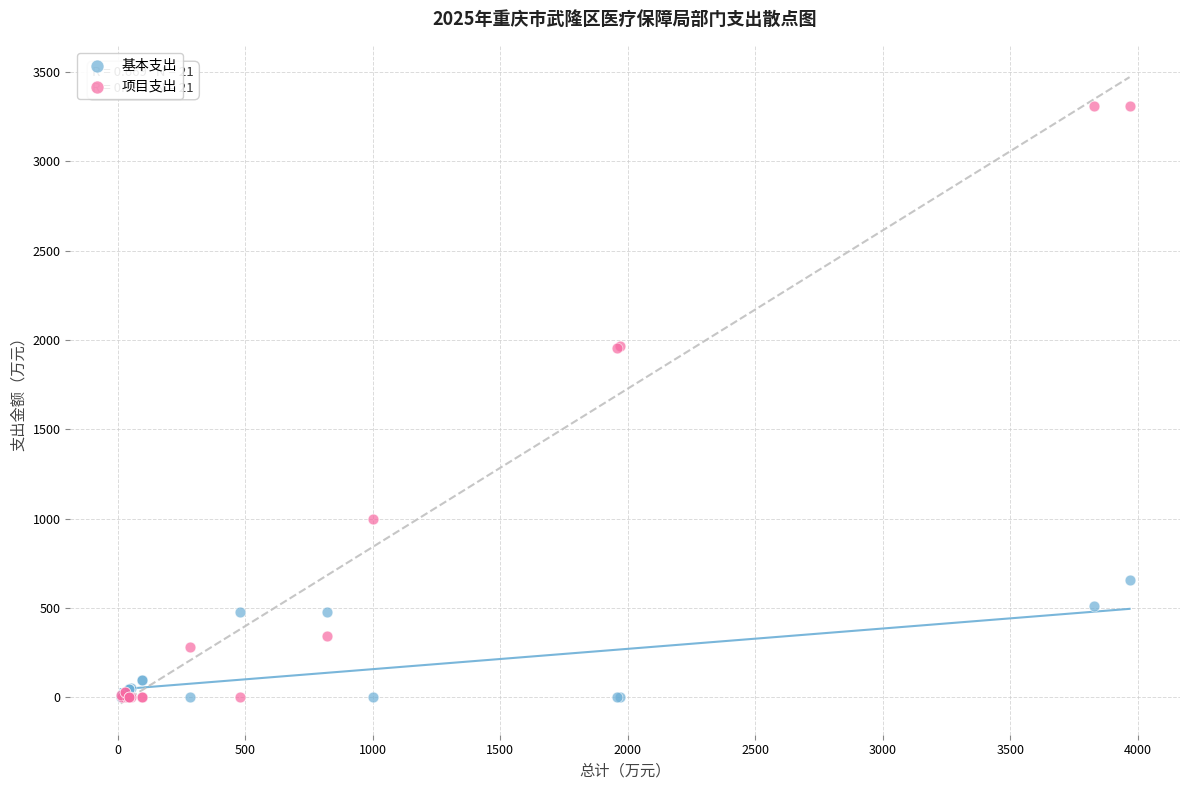

Which series has the largest Y range (max minus min)?

项目支出